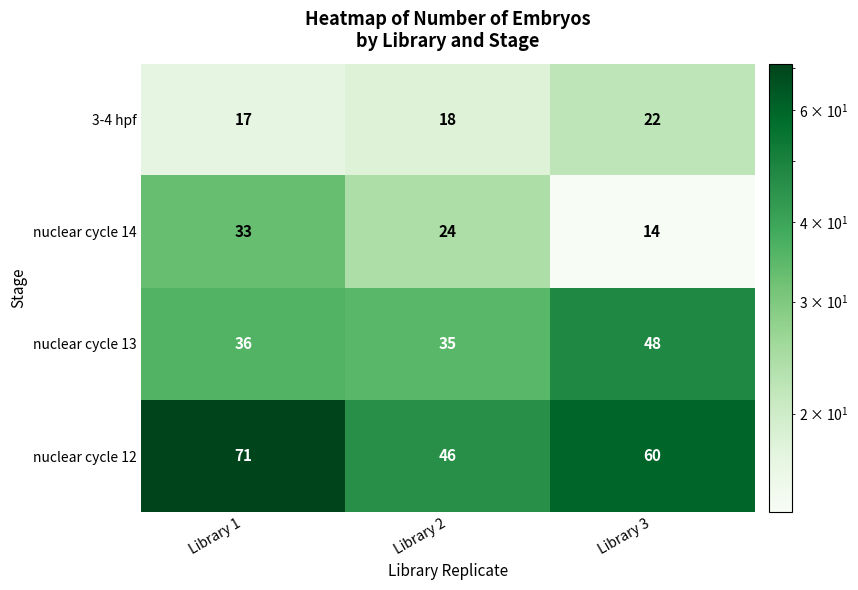

What is the total value across all series at Library 1?

157